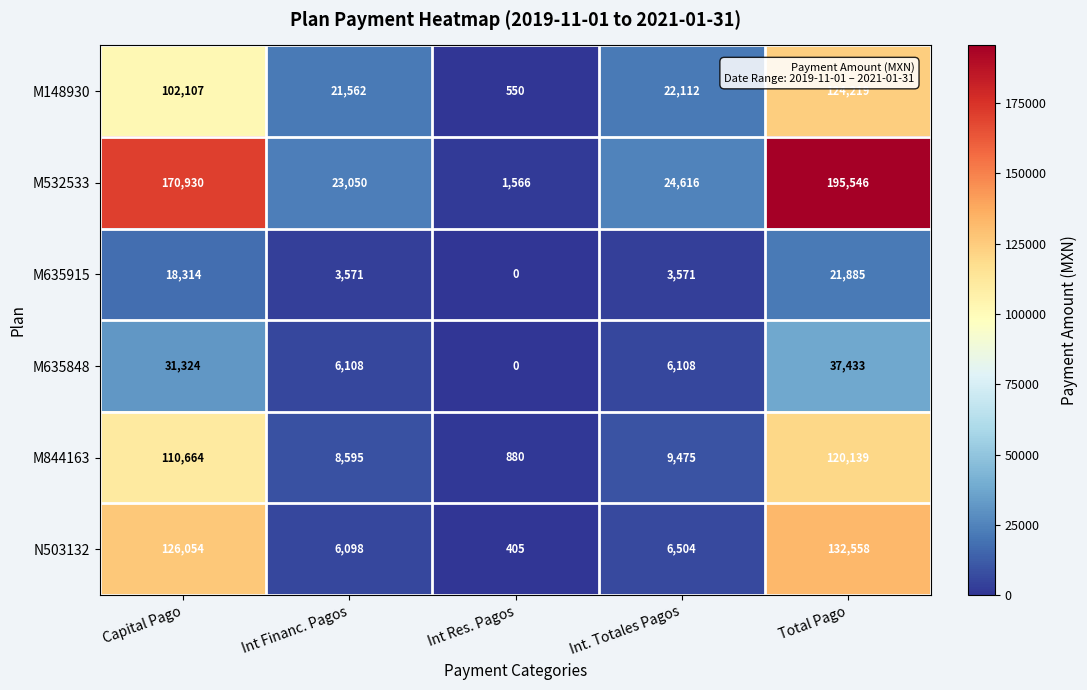

The M532533 series shows 24616 at Int. Totales Pagos. True or false?

True